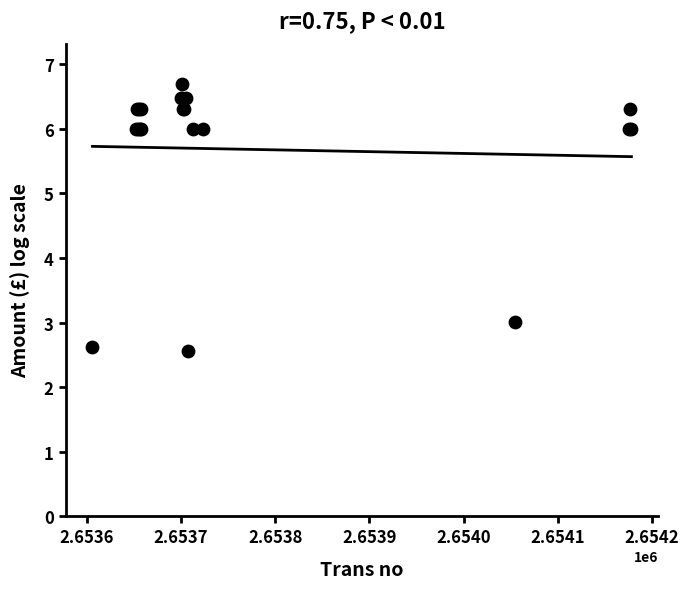

What Y value in the scatter plot is closest to 4?

3.0